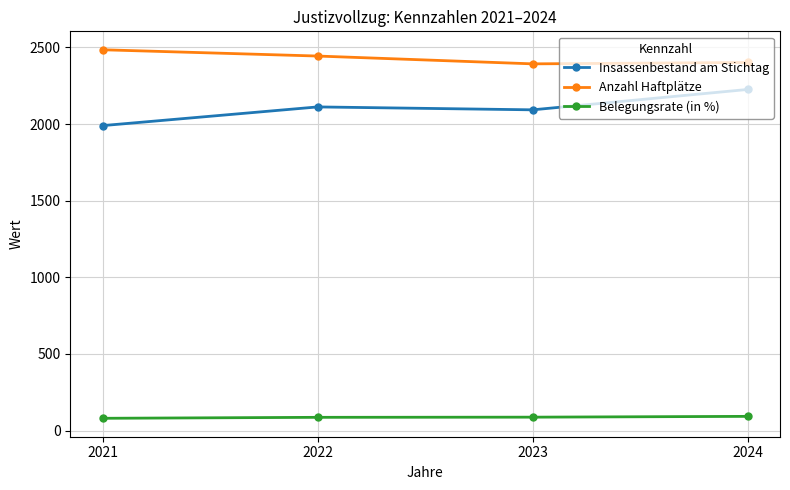

What is the difference between the maximum and second lowest values in the Anzahl Haftplätze series?

83.0